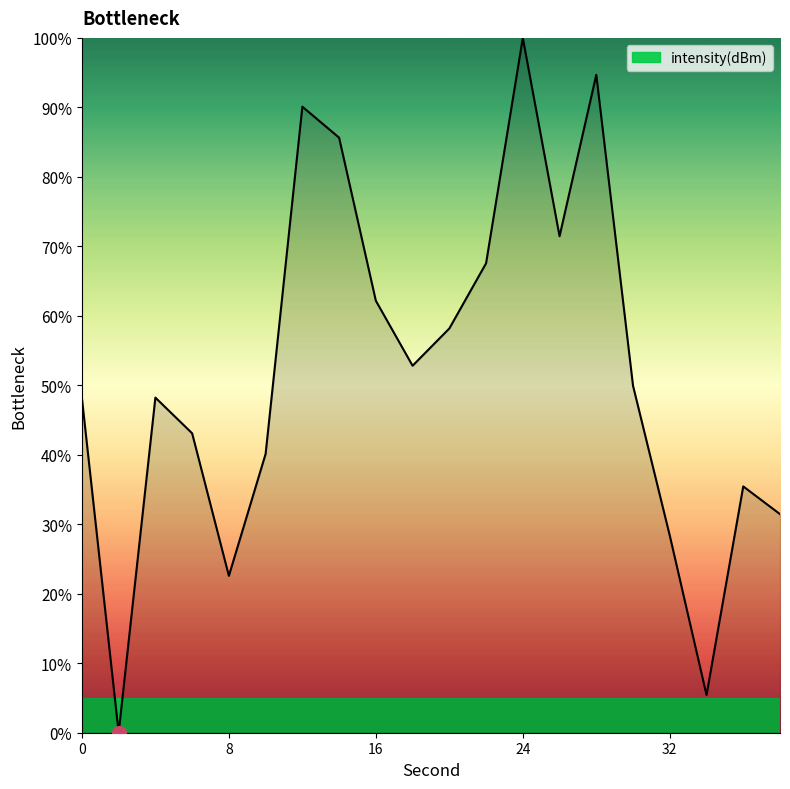

What is the greatest value displayed?

100.0